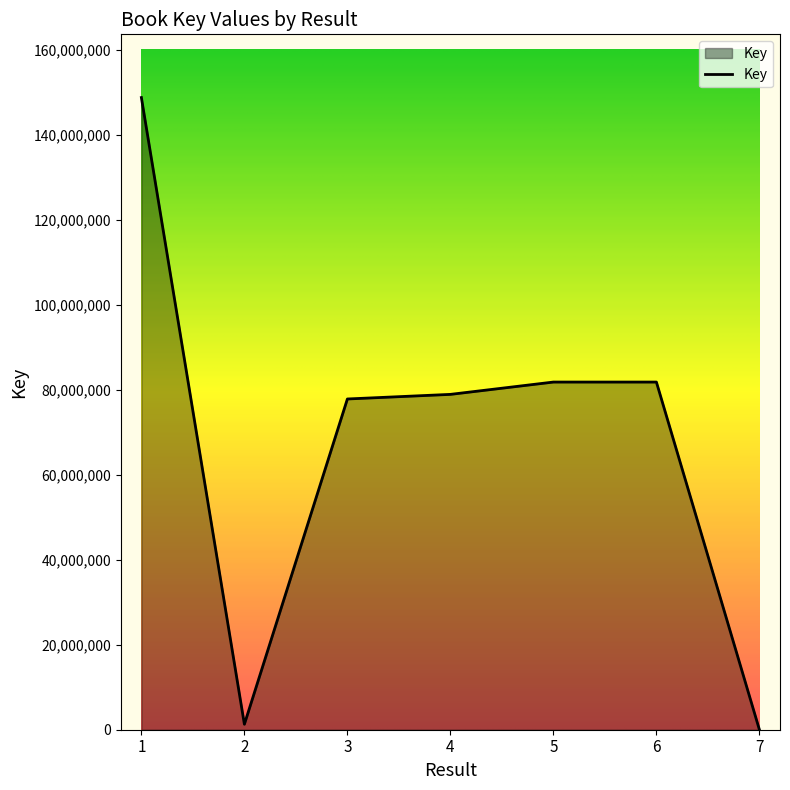

The value at 1 is 210549765. True or false?

False